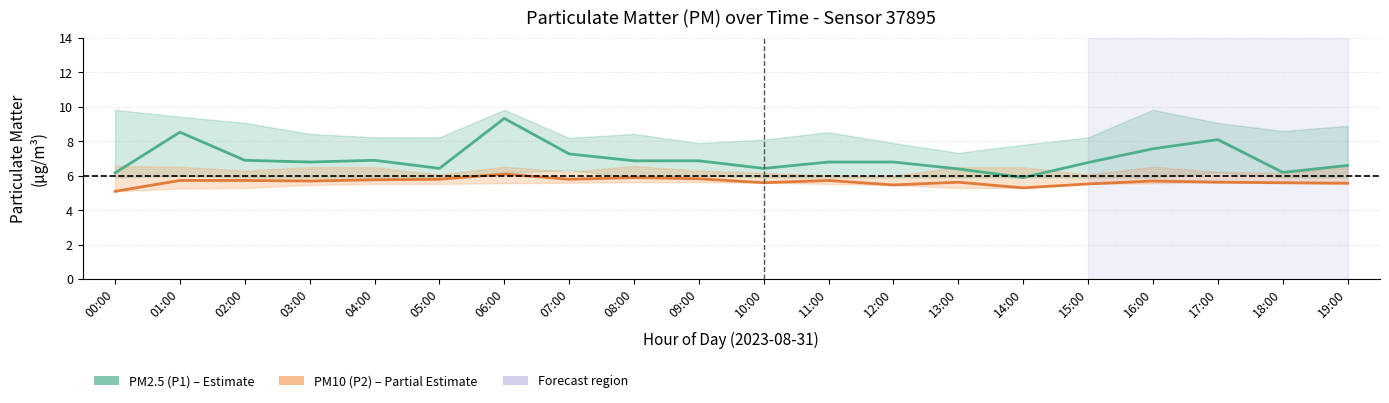

True or false: PM2.5 (P1) has more than 0 points higher than both neighbors.

True